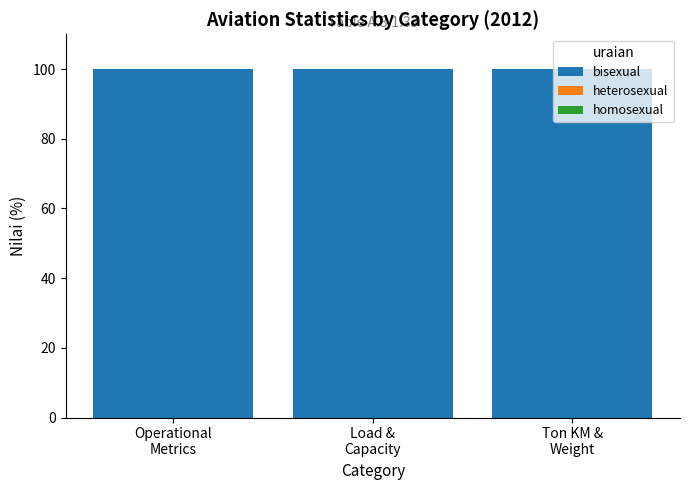

What are all the series names shown in the legend?

bisexual, heterosexual, homosexual